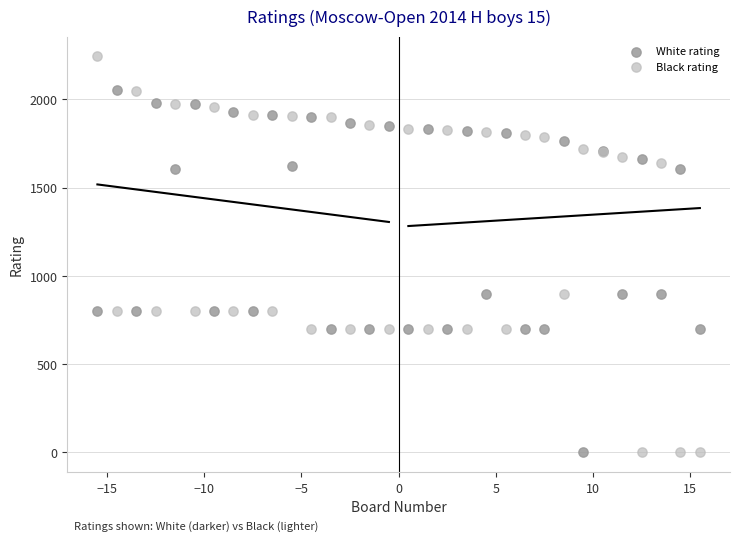

Which series reaches the maximum Y coordinate?

Black rating